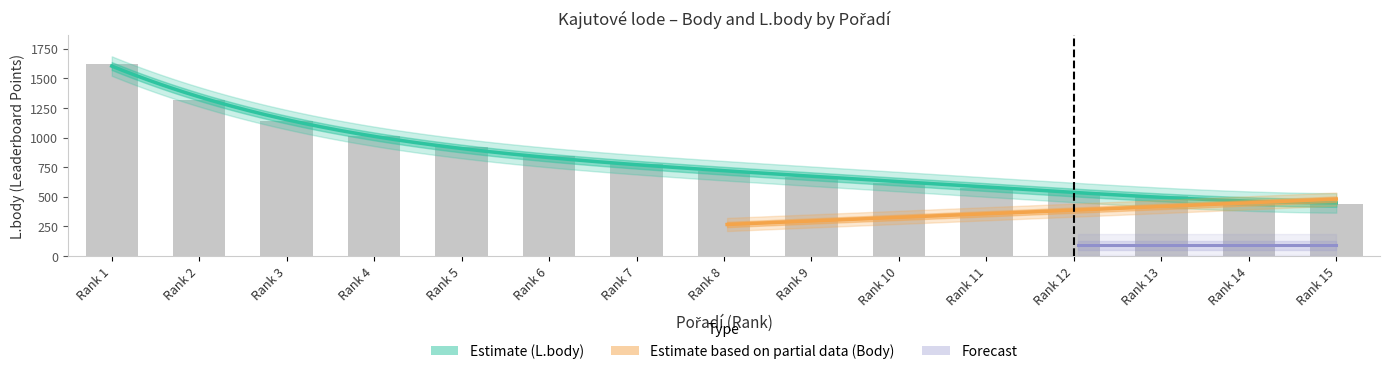

What is the difference between the second highest and second lowest values?

846